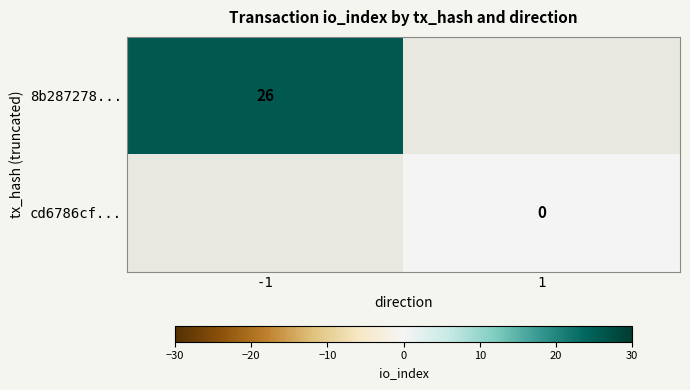

The value of 8b287278... at -1 is 34. True or false?

False